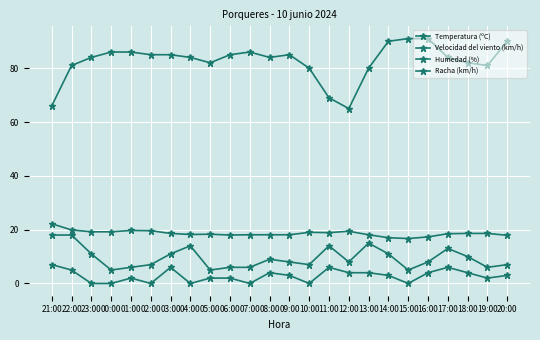

Is the value of Humedad (%) at 05:00 greater than the value of Racha (km/h) at 16:00?

Yes